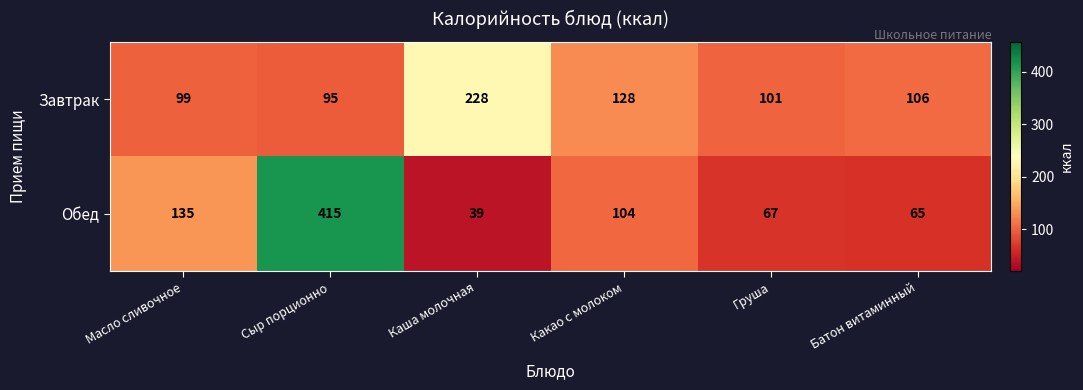

What is the average value of the Завтрак series?

126